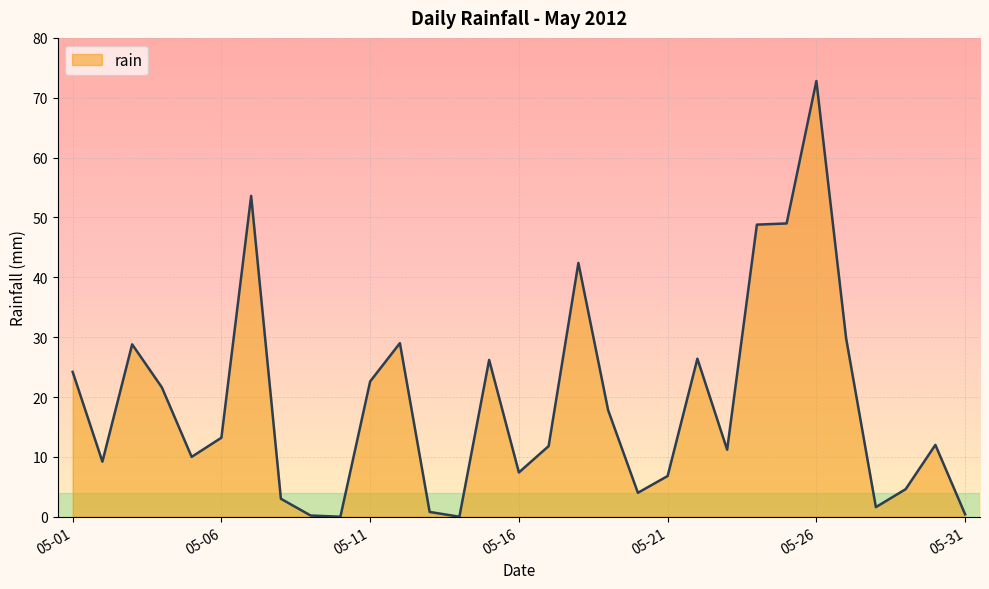

What is the difference between the maximum and minimum values?

72.8